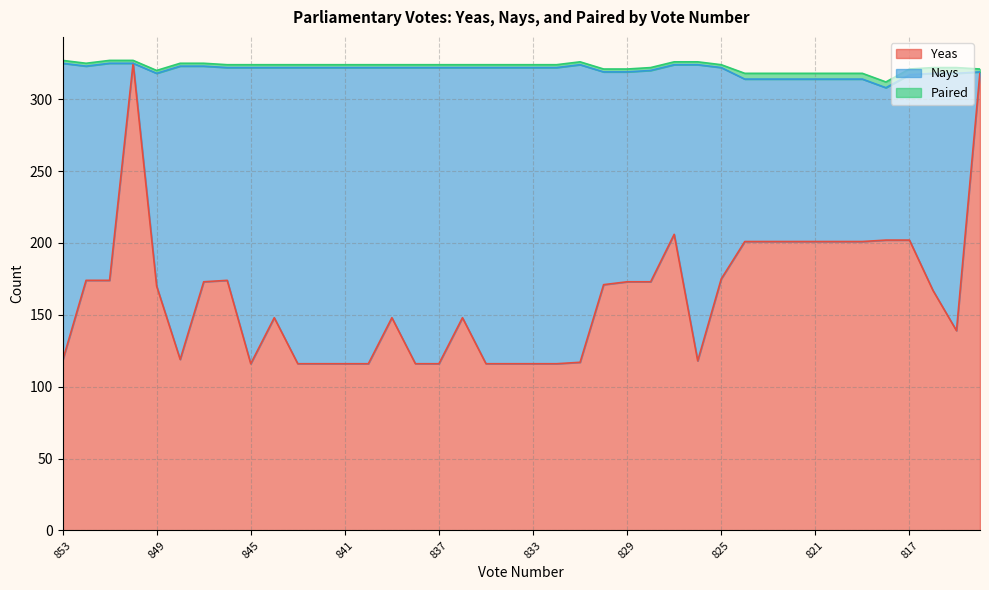

In Nays, how many points are higher than both neighbors (excluding endpoints)?

7